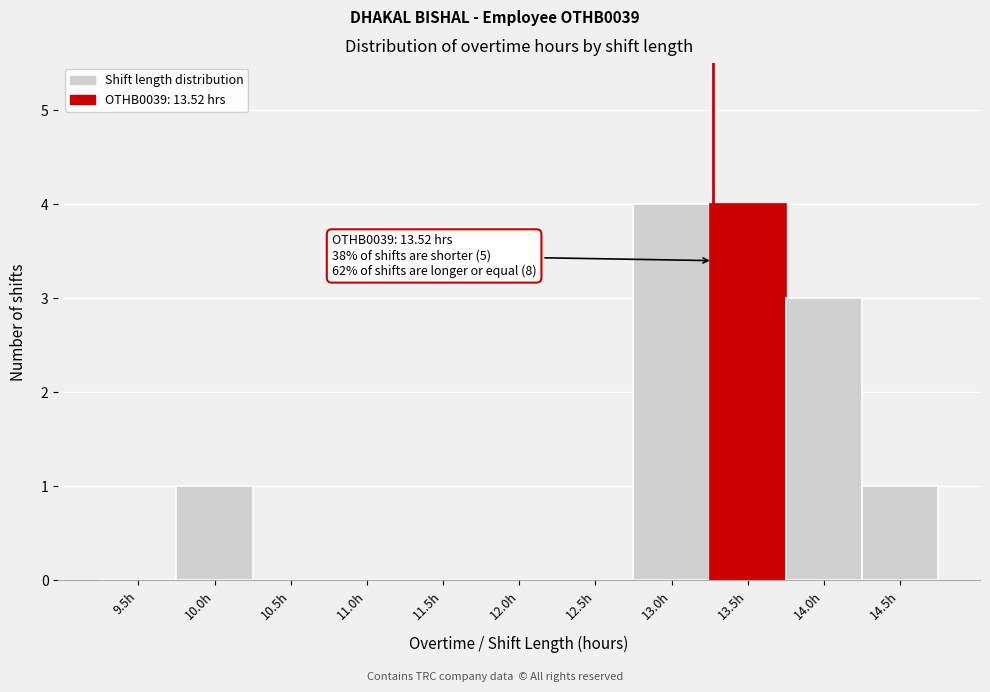

Reading left to right, list all the values displayed in this chart.

9.5h=0	10.0h=1	10.5h=0	11.0h=0	11.5h=0	12.0h=0	12.5h=0	13.0h=4	13.5h=4	14.0h=3	14.5h=1